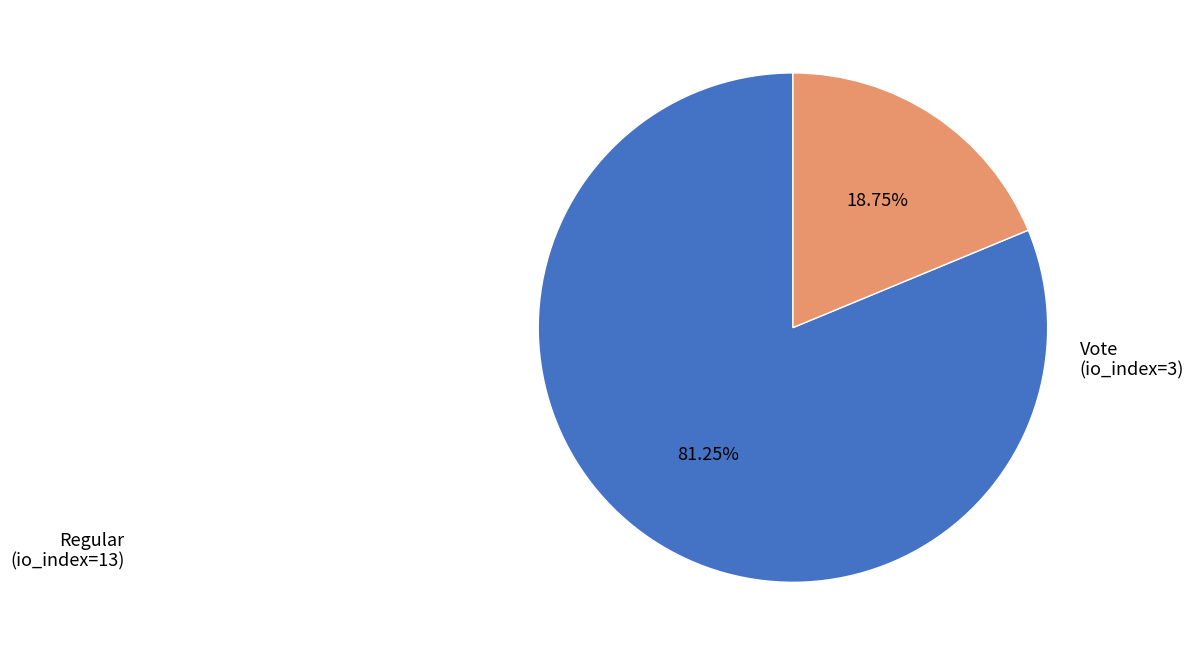

To the nearest percent, what is the difference between the largest and smallest slice percentages?

62%